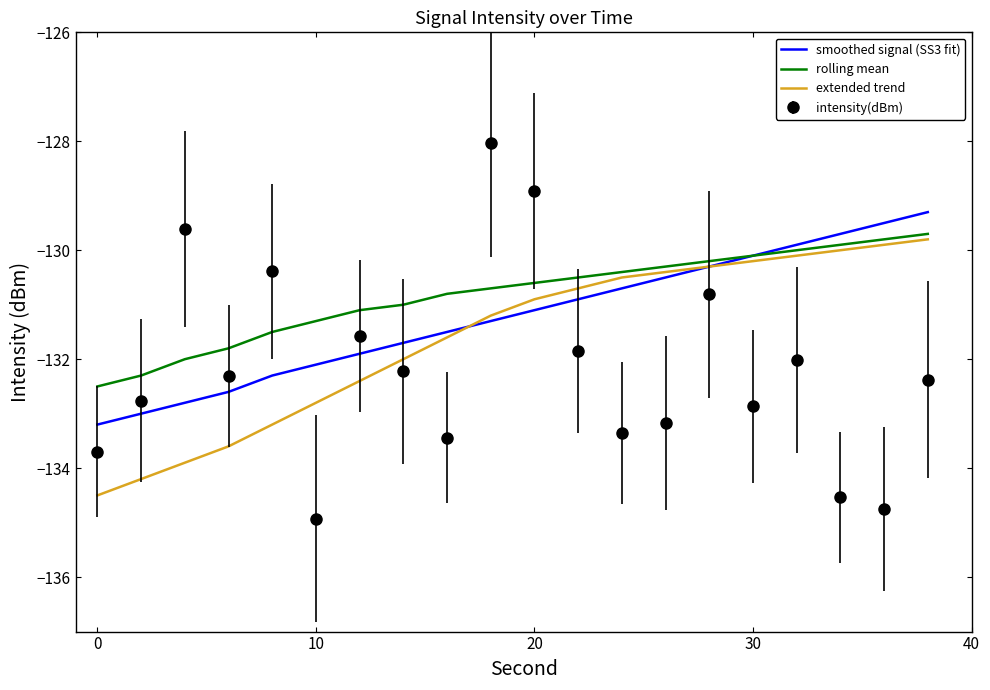

Which series has the largest range (max minus min)?

intensity(dBm)